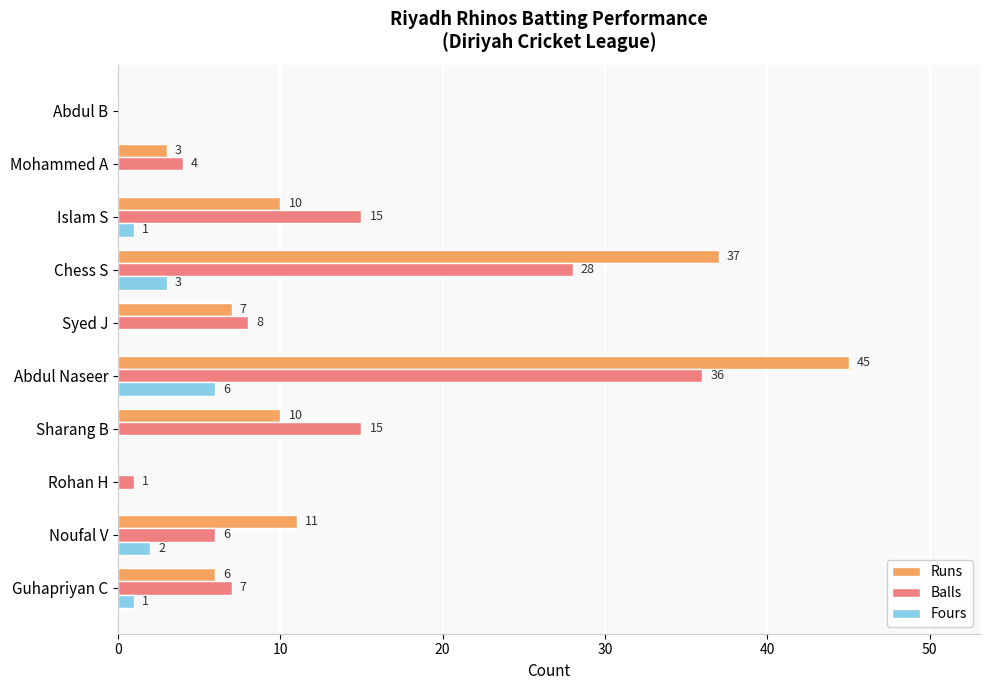

The Fours series shows 0 at Syed J. True or false?

True